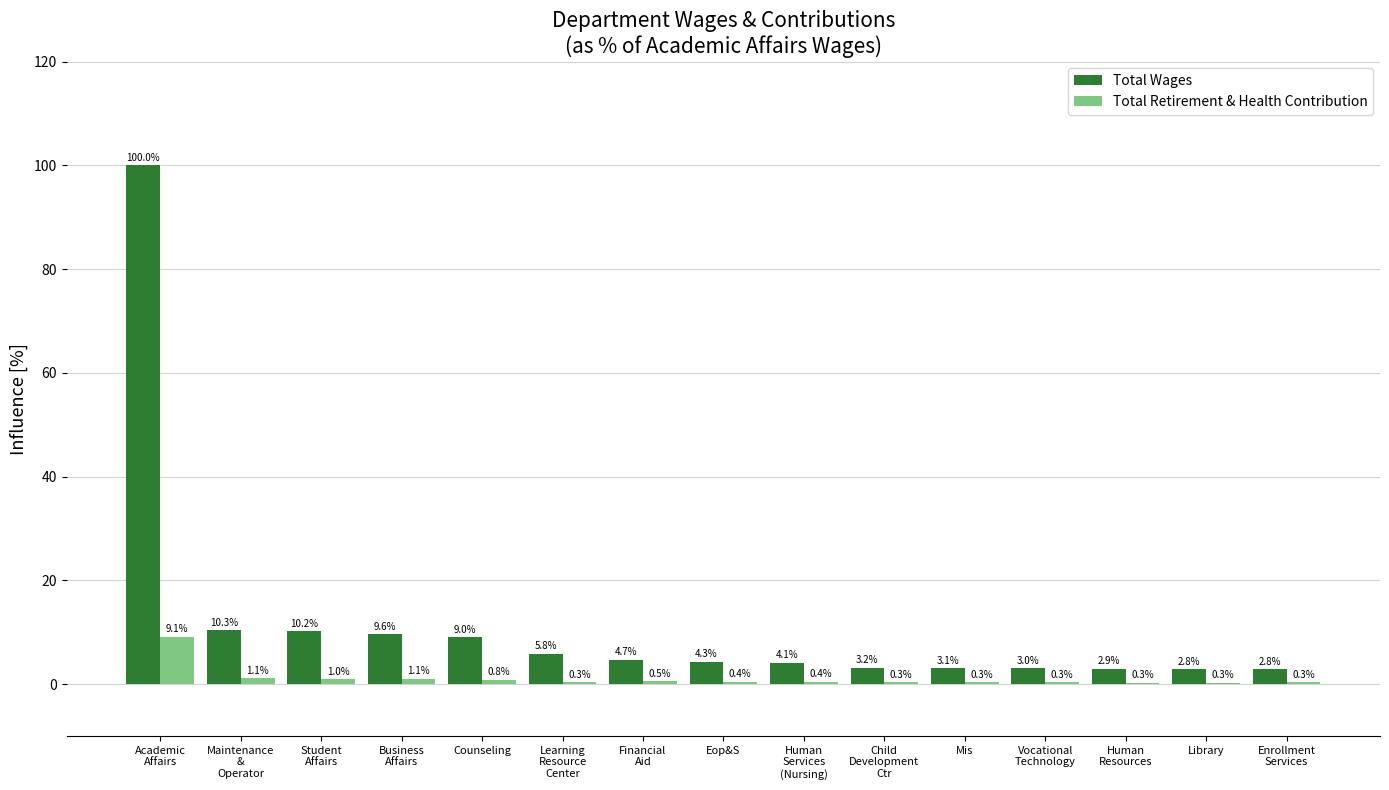

Reading right to left, what are all the values shown in this chart?

Total Wages: Enrollment
Services=2.8	Library=2.8	Human
Resources=2.9	Vocational
Technology=3.0	Mis=3.1	Child
Development
Ctr=3.2	Human
Services
(Nursing)=4.1	Eop&S=4.3	Financial
Aid=4.7	Learning
Resource
Center=5.8	Counseling=9.0	Business
Affairs=9.6	Student
Affairs=10.2	Maintenance
&
Operator=10.3	Academic
Affairs=100.0
Total Retirement & Health Contribution: Enrollment
Services=0.3	Library=0.3	Human
Resources=0.3	Vocational
Technology=0.3	Mis=0.3	Child
Development
Ctr=0.3	Human
Services
(Nursing)=0.4	Eop&S=0.4	Financial
Aid=0.5	Learning
Resource
Center=0.3	Counseling=0.8	Business
Affairs=1.1	Student
Affairs=1.0	Maintenance
&
Operator=1.1	Academic
Affairs=9.1